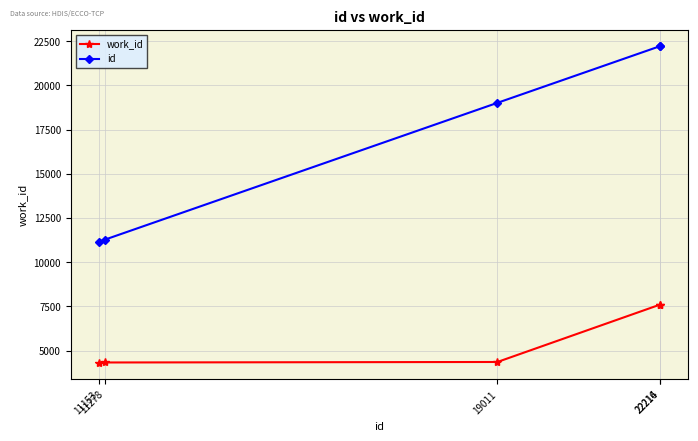

What are all the series names shown in the legend?

work_id, id